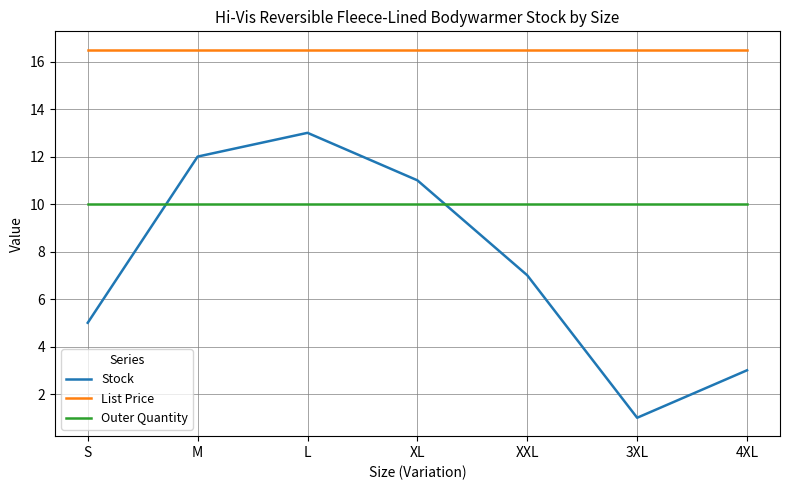

Rank the series at S from lowest to highest value.

Stock, Outer Quantity, List Price